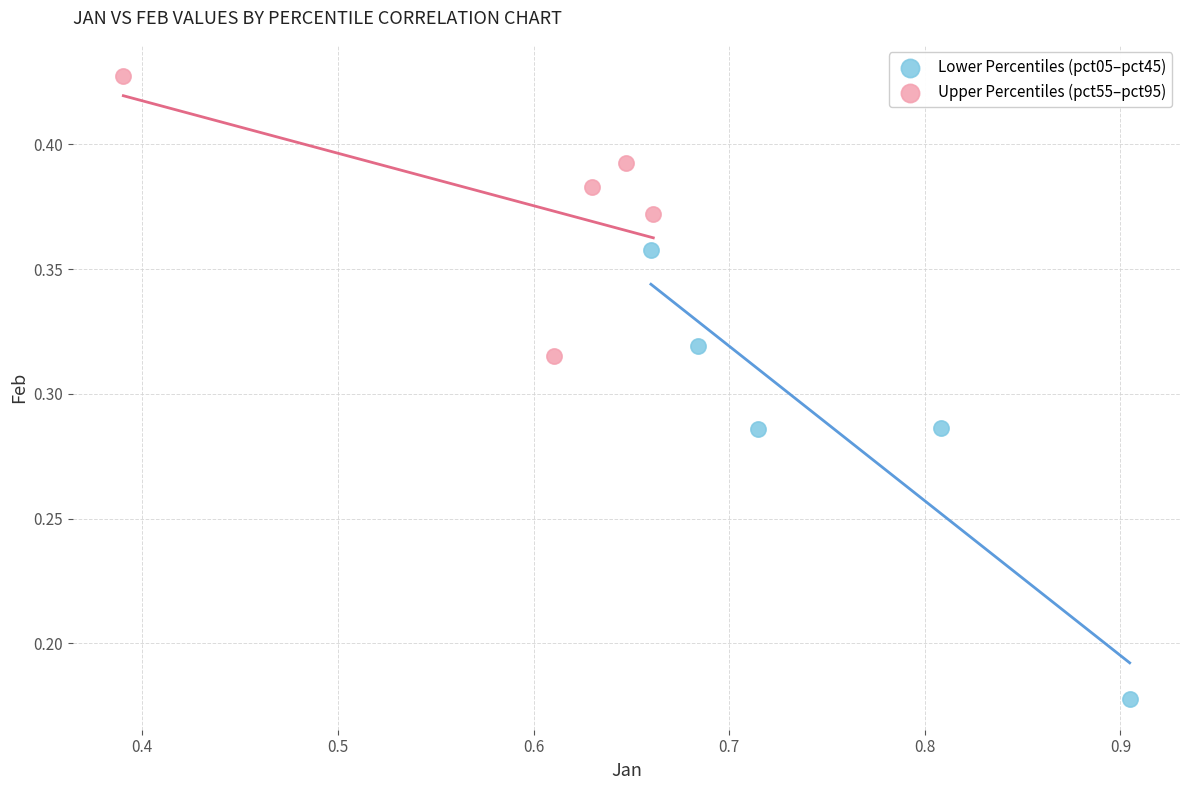

Which series has the widest spread of Y values?

Lower Percentiles (pct05–pct45)